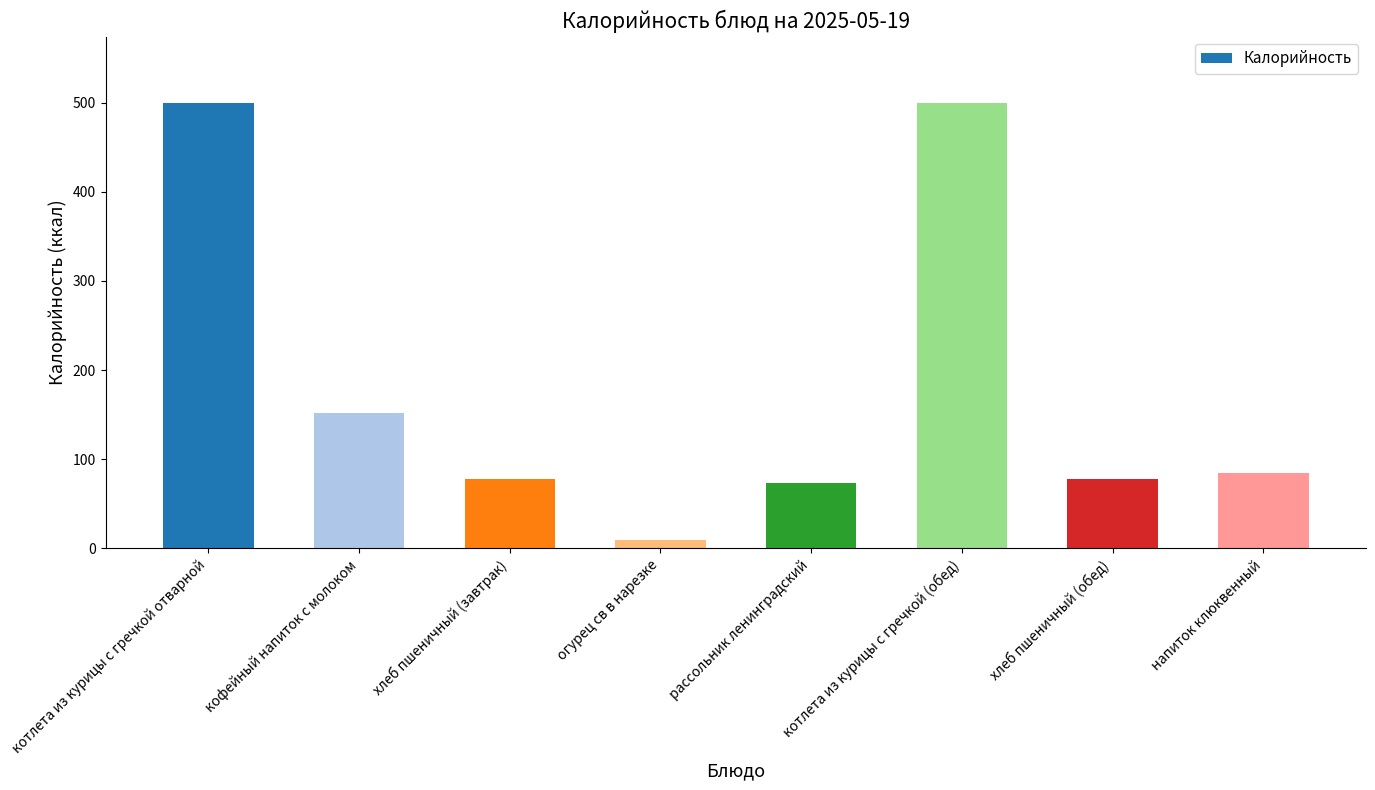

What is the label of the 7th bar from the left?

хлеб пшеничный (обед)